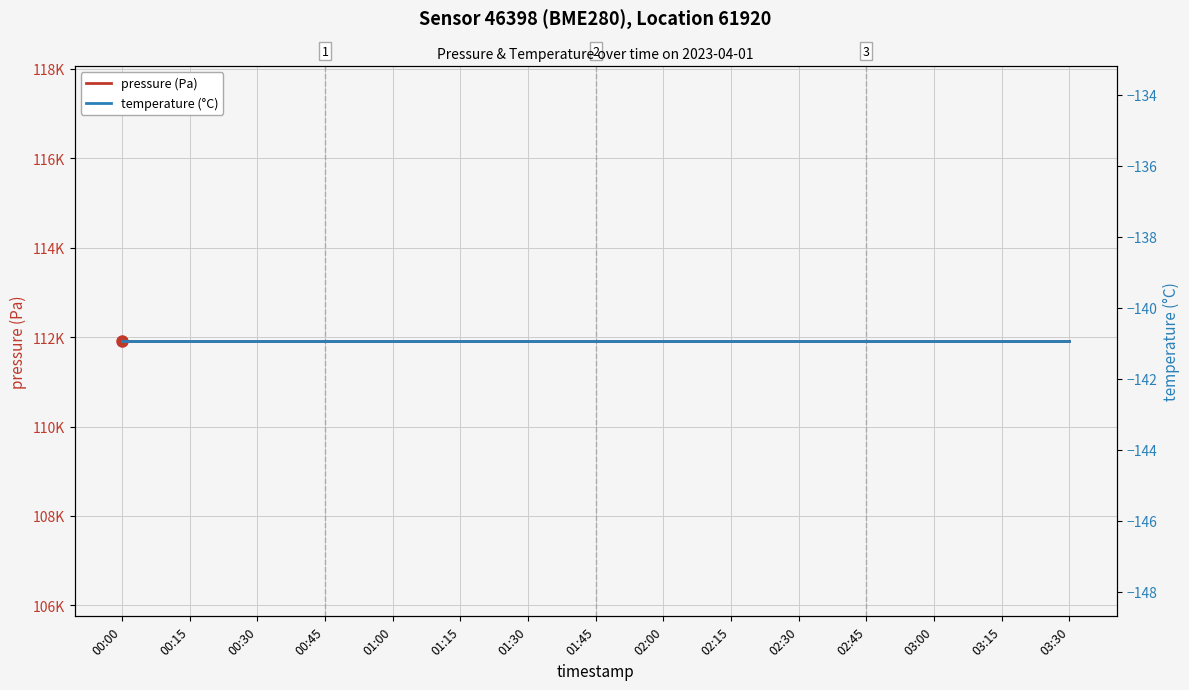

Count the number of categories in the chart.

15